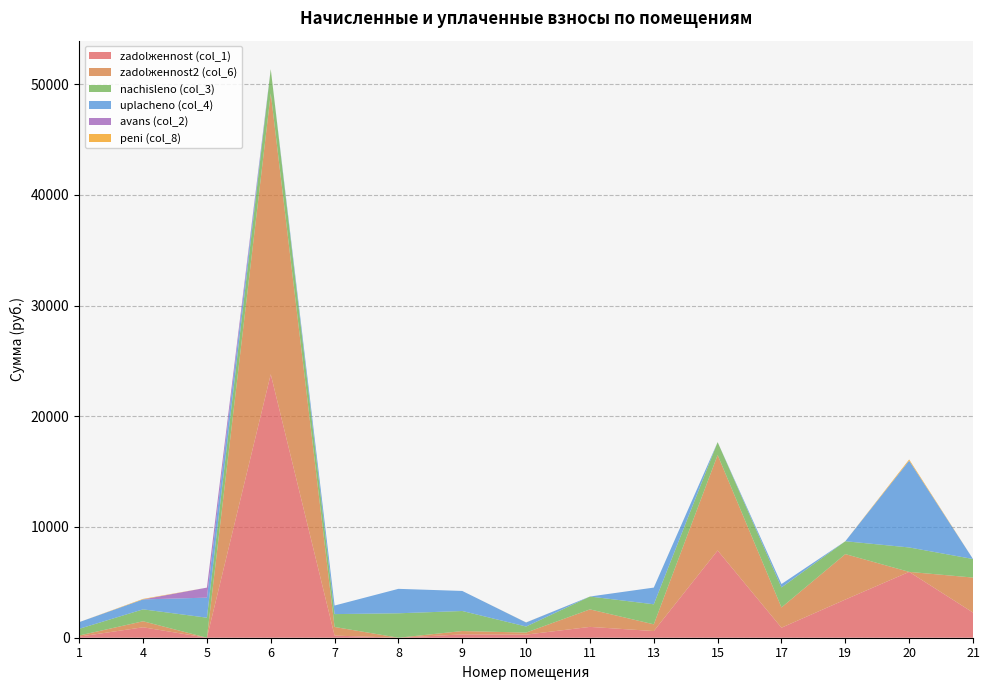

Reading left to right, extract all data points from this chart.

zadolженnost (col_1): 100.6	943.6	0.0	23796.0	193.6	0.0	301.7	280.4	978.9	603.4	7878.4	905.7	3447.1	5946.0	2272.8
zadolженnost2 (col_6): 100.6	542.2	0.0	25367.1	777.4	0.0	301.7	183.5	1580.3	605.4	8623.9	1828.1	4104.1	0.0	3160.2
nachisleno (col_3): 603.4	1076.2	1810.1	2188.9	1161.8	2207.0	1810.1	547.2	1161.8	1810.1	1161.8	1810.1	1161.8	2207.0	1675.3
uplacheno (col_4): 603.4	896.9	1810.2	0.0	774.5	2207.0	1810.4	364.8	0.0	1508.4	0.0	304.4	0.0	7837.7	0.0
avans (col_2): 0.0	0.0	905.0	0.0	0.0	0.0	0.0	0.0	0.0	0.0	0.0	0.0	0.0	0.0	0.0
peni (col_8): 0.0	46.8	0.0	0.0	0.0	0.0	0.0	7.9	0.0	1.0	0.0	0.0	0.0	108.3	0.0